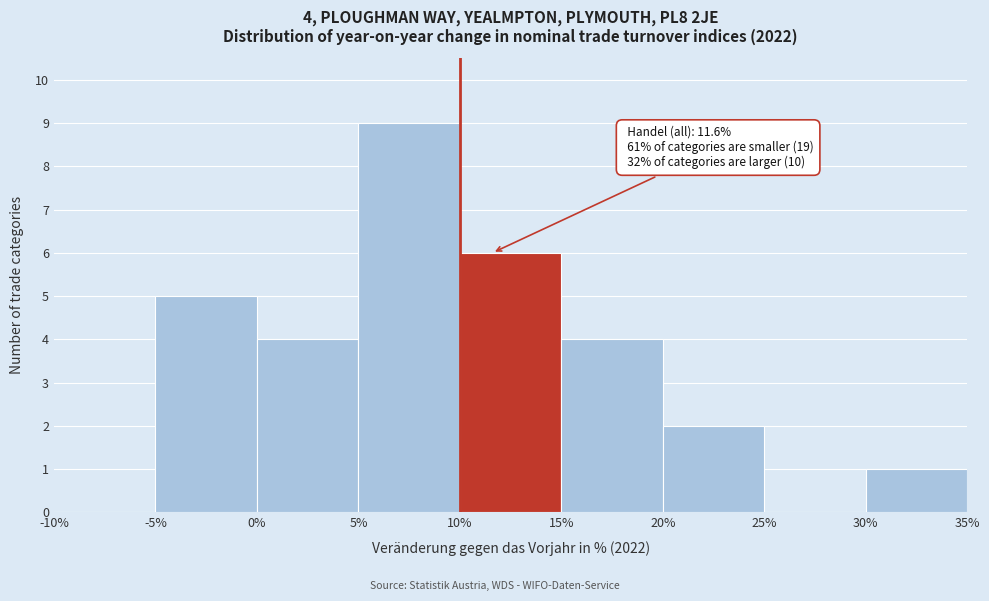

Which range on the x-axis has the tallest bar?

5% to 10%